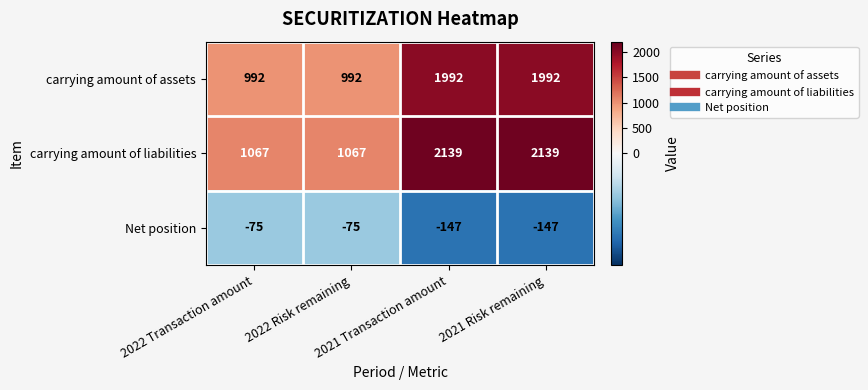

What is the greatest value displayed?

2139